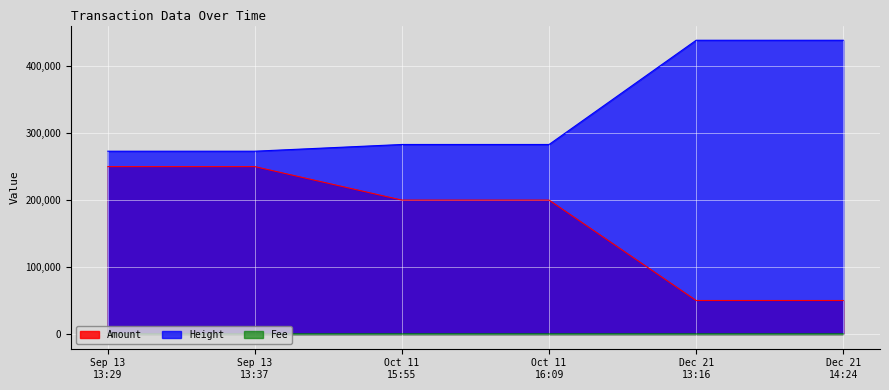

List the series in order of their overall mean, highest first.

Height, Amount, Fee